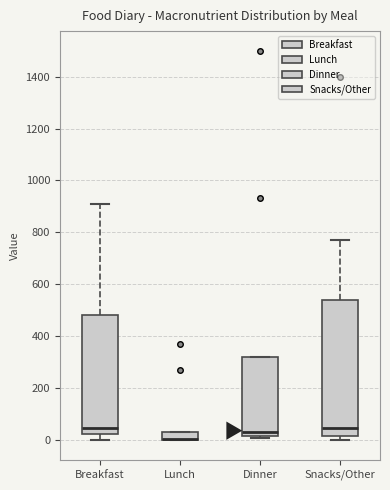

Comparing the boxes themselves (not the whiskers), which one is the tallest?

Snacks/Other